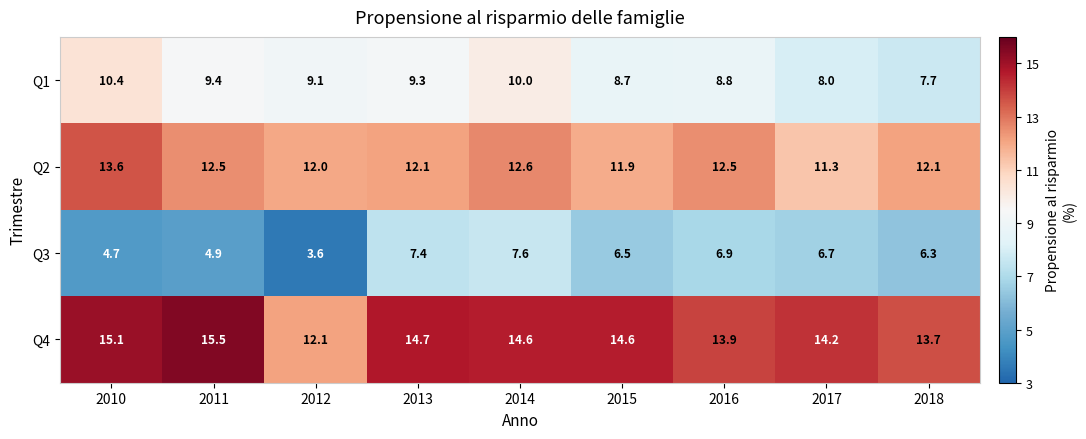

List the series in order of their peak value, lowest first.

Q3, Q1, Q2, Q4